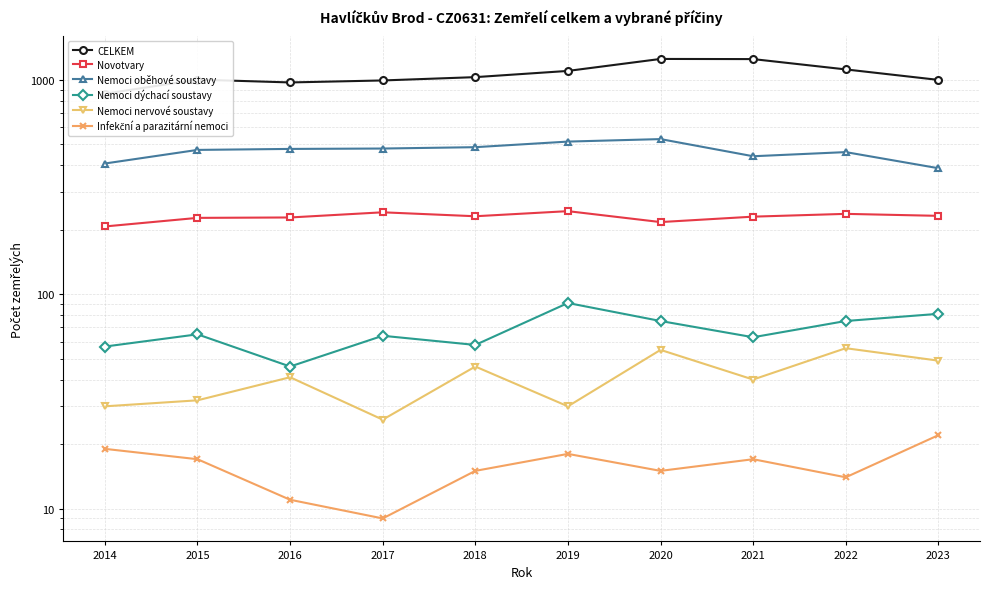

What is the spread (max minus min) of values at 2018?

1014